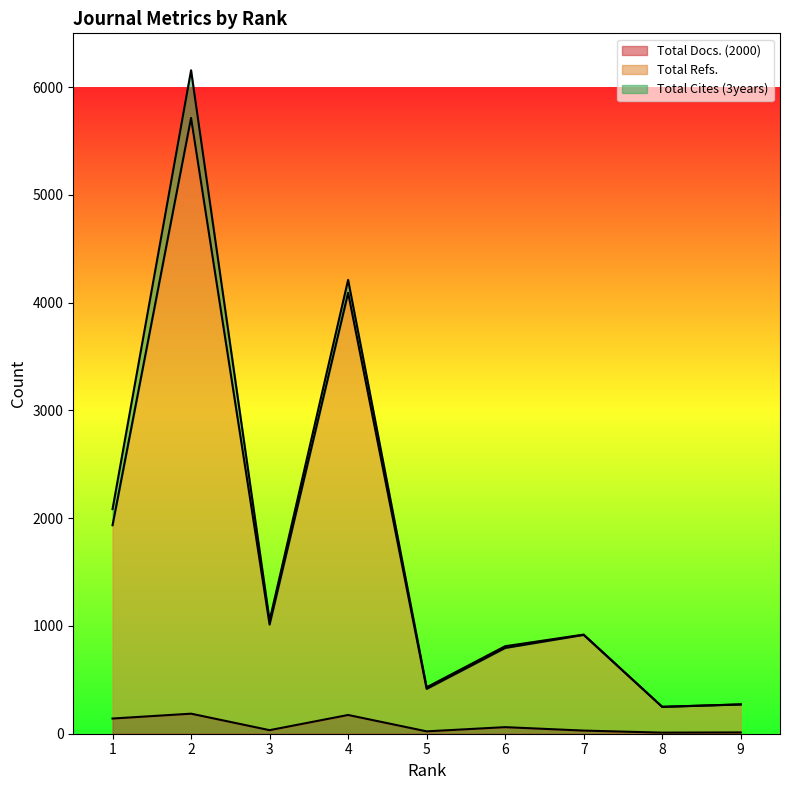

True or false: Total Refs. has more than 2 points higher than both neighbors.

True